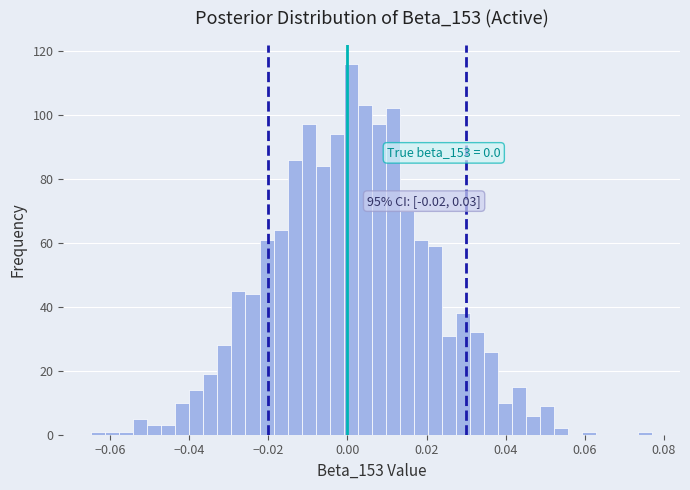

Read against the x-axis, roughly where is the centre of the tallest bar?

0.000